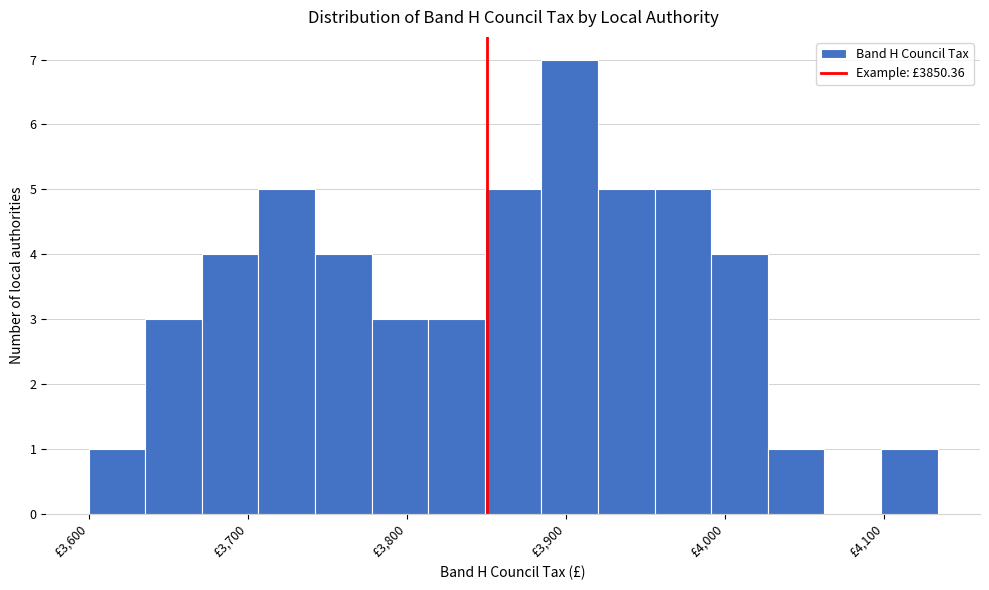

Around what value on the x-axis is the tallest bar? Give the approximate position of its centre, as read against the axis.

3900